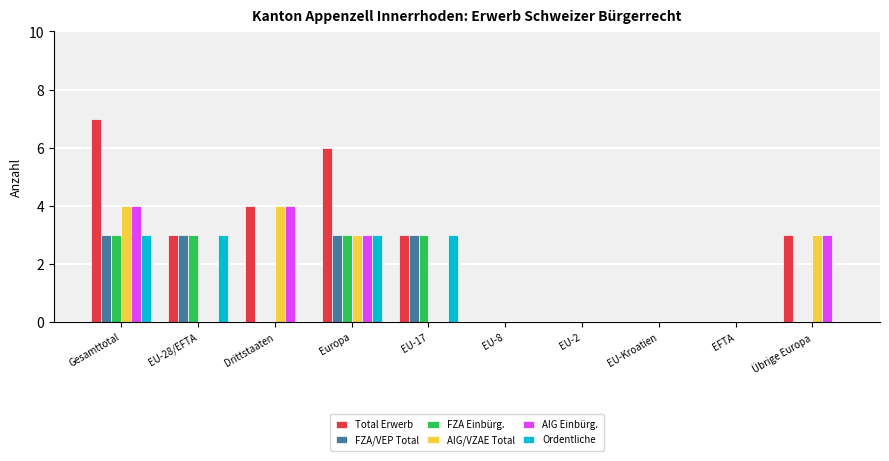

Reading left to right, what are all the values shown in this chart?

Total Erwerb: 7	3	4	6	3	0	0	0	0	3
FZA/VEP Total: 3	3	0	3	3	0	0	0	0	0
FZA Einbürg.: 3	3	0	3	3	0	0	0	0	0
AIG/VZAE Total: 4	0	4	3	0	0	0	0	0	3
AIG Einbürg.: 4	0	4	3	0	0	0	0	0	3
Ordentliche: 3	3	0	3	3	0	0	0	0	0